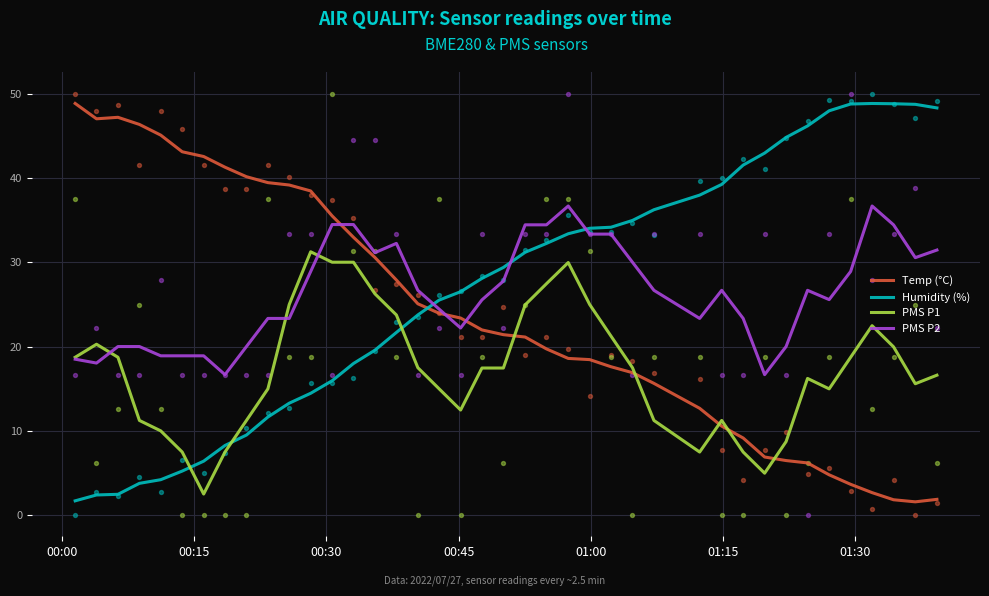

Which series has the largest total across all categories?

Humidity (%)